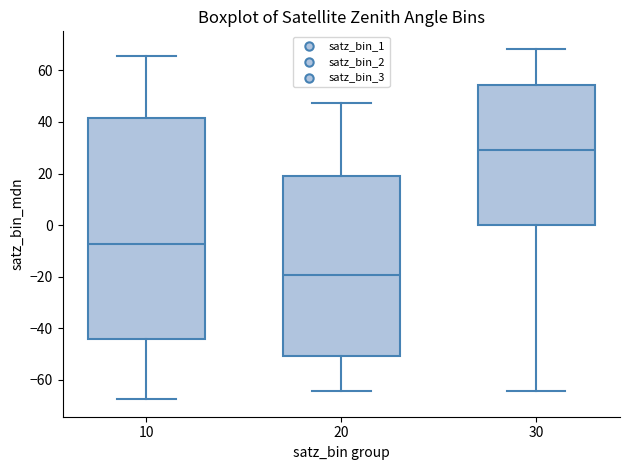

Comparing the boxes themselves (not the whiskers), which one is the tallest?

10